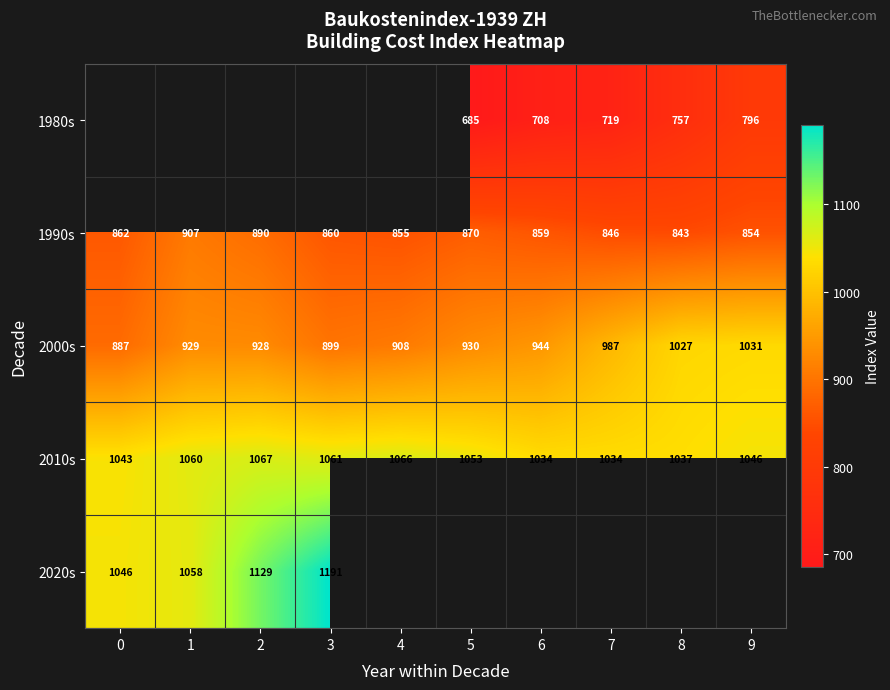

What is the difference between the second highest and minimum values in the 2000s series?

140